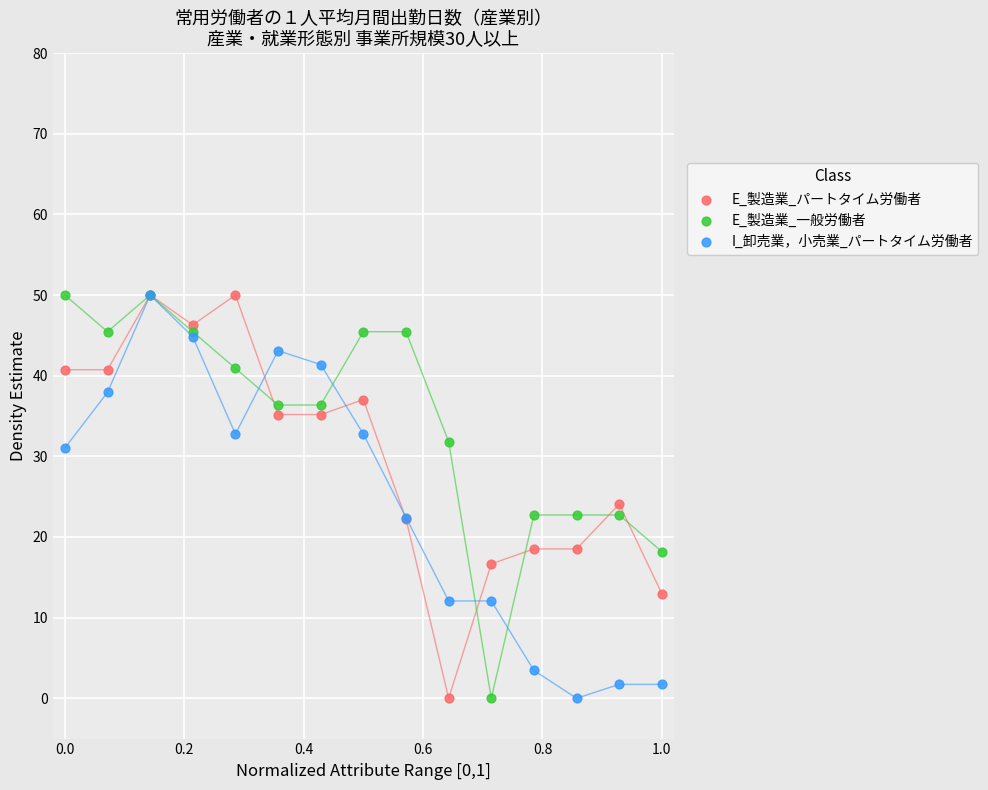

Across all series, what Y value is closest to 25?

24.1